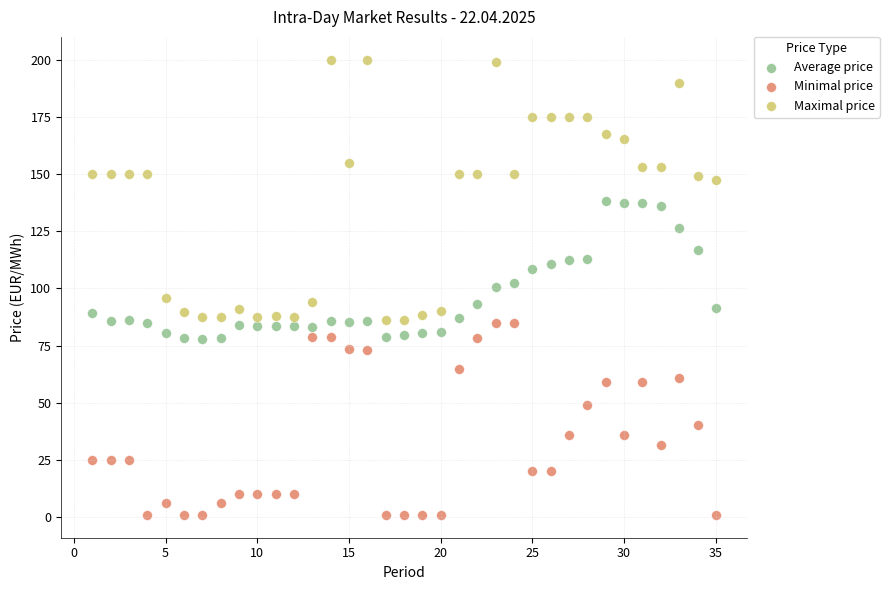

Which series reaches the minimum Y coordinate?

Minimal price